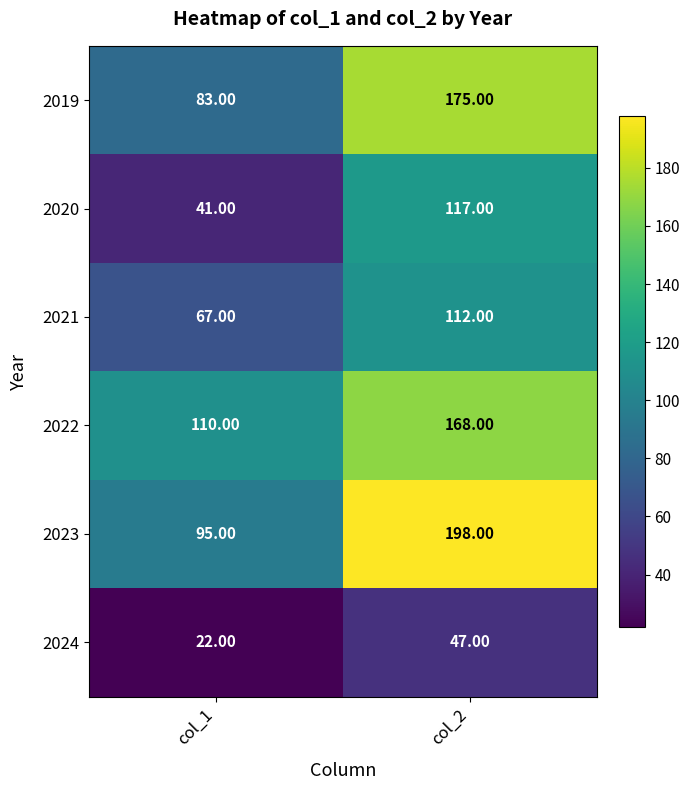

Which series has the largest total across all categories?

2023